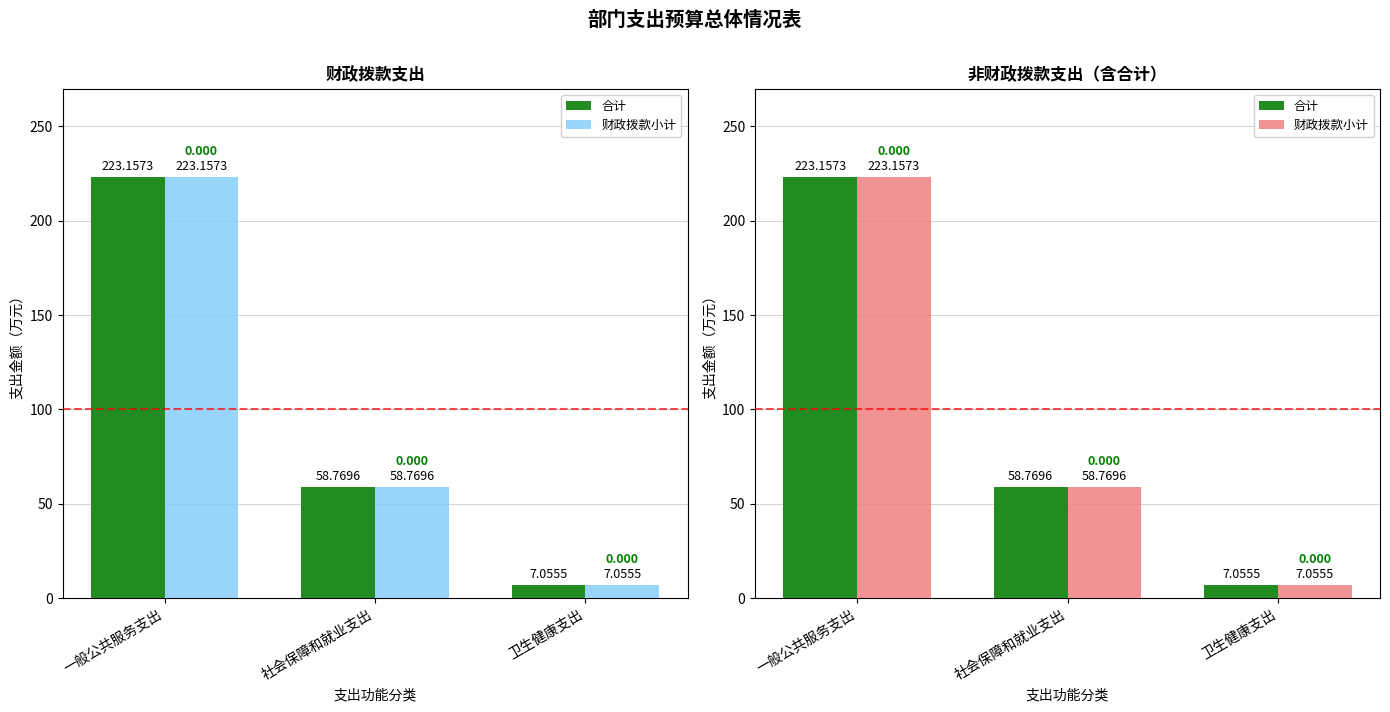

Are the bars horizontal?

No